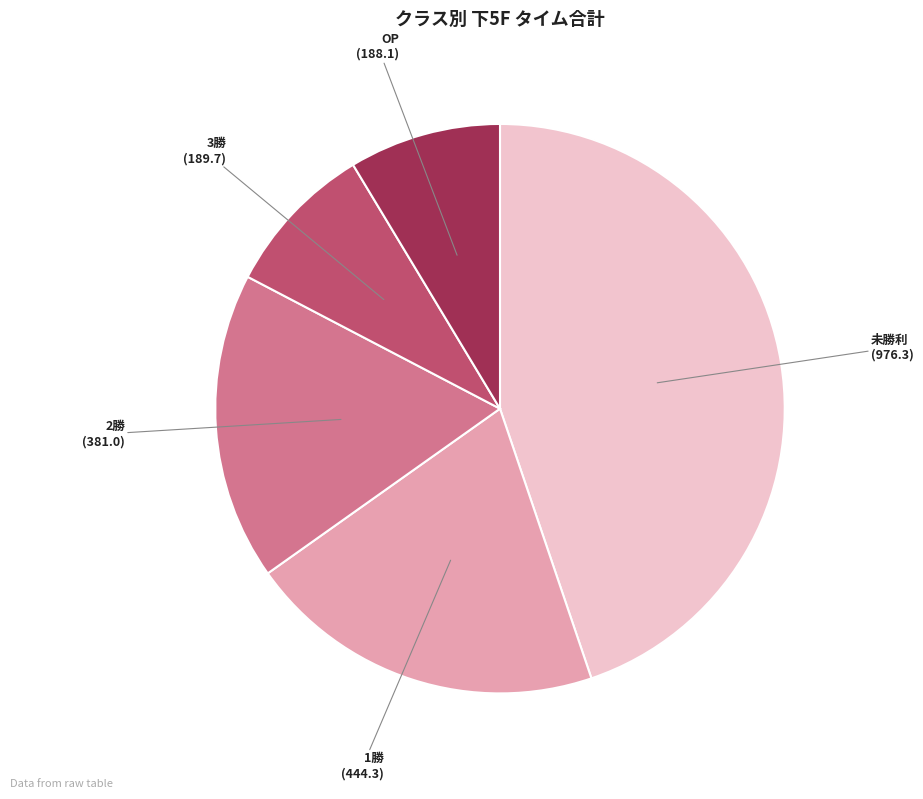

Is the sum of 未勝利 and 2勝 greater than half?

Yes